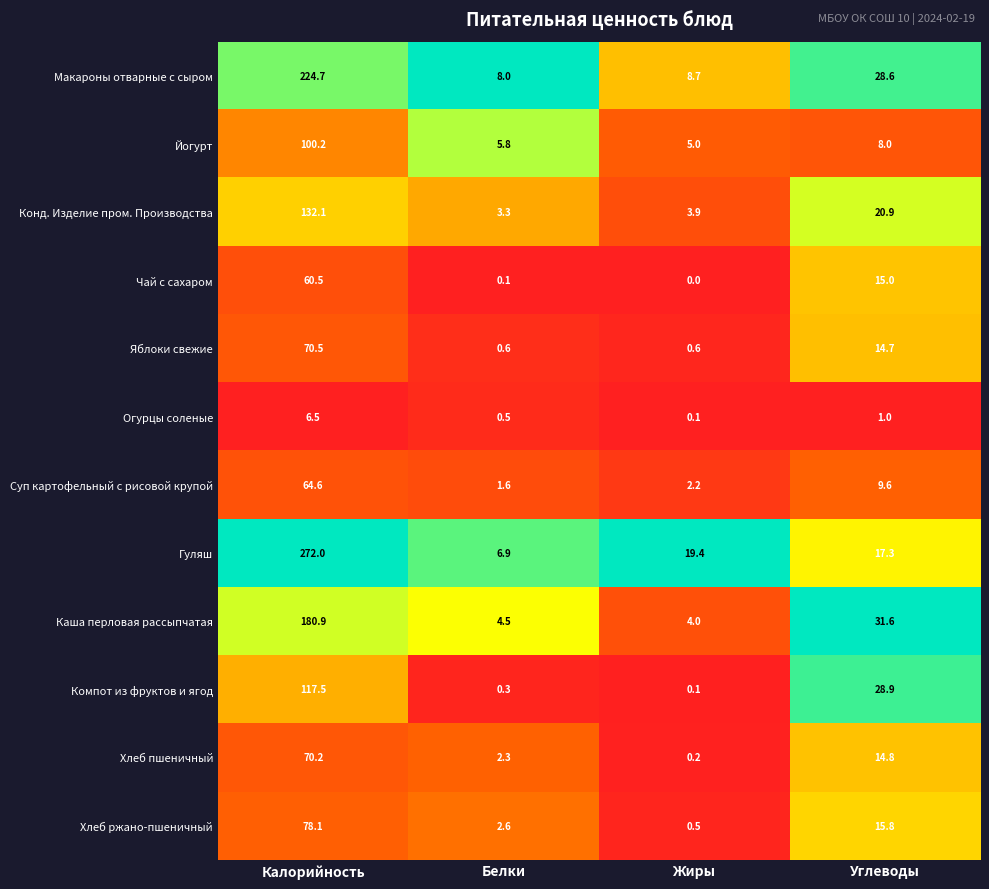

The Гуляш series shows 19.4 at Жиры. True or false?

True